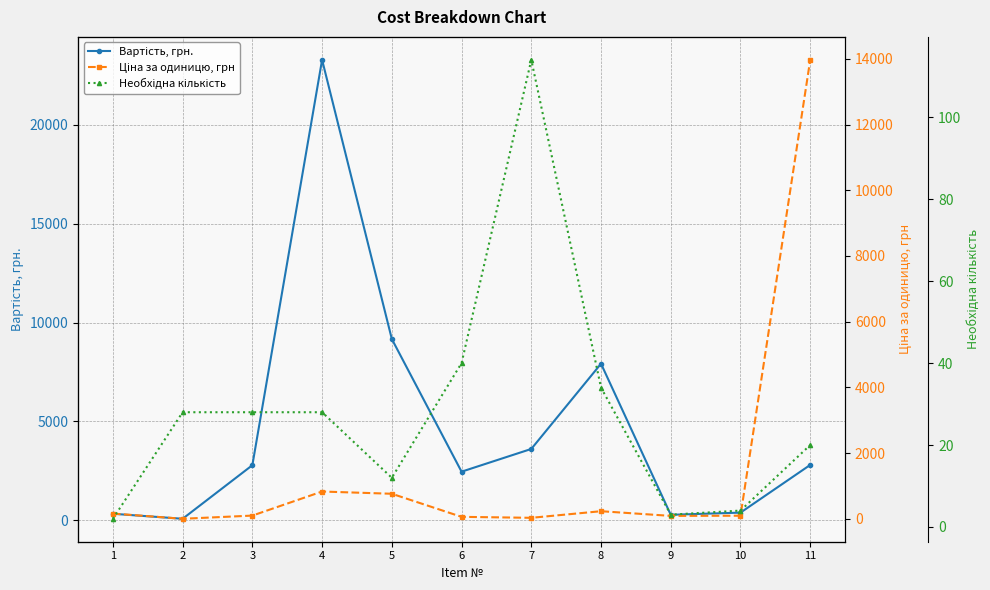

Reading left to right, extract all data points from this chart.

Вартість, грн.: 1=322.8	2=69.2	3=2779.8	4=23291.0	5=9164.4	6=2452.0	7=3602.4	8=7915.2	9=270.9	10=380.6	11=2793.9
Ціна за одиницю, грн: 1=161.4	2=2.5	3=99.3	4=831.8	5=763.7	6=61.3	7=31.6	8=232.8	9=90.3	10=95.2	11=13969.6
Необхідна кількість: 1=2.0	2=28.0	3=28.0	4=28.0	5=12.0	6=40.0	7=114.0	8=34.0	9=3.0	10=4.0	11=20.0